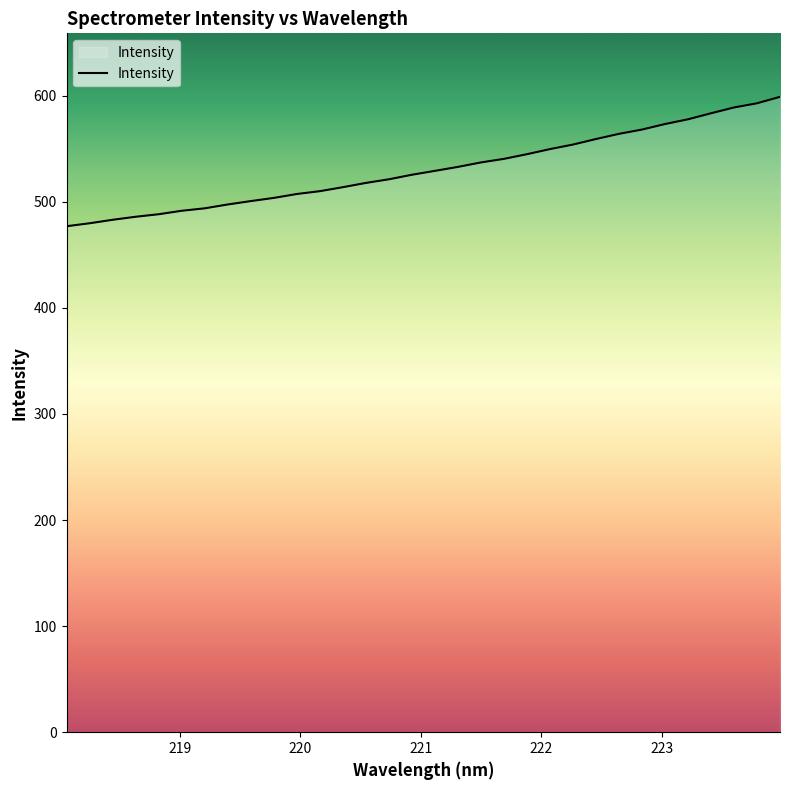

What is the difference between the maximum and minimum values?

121.9